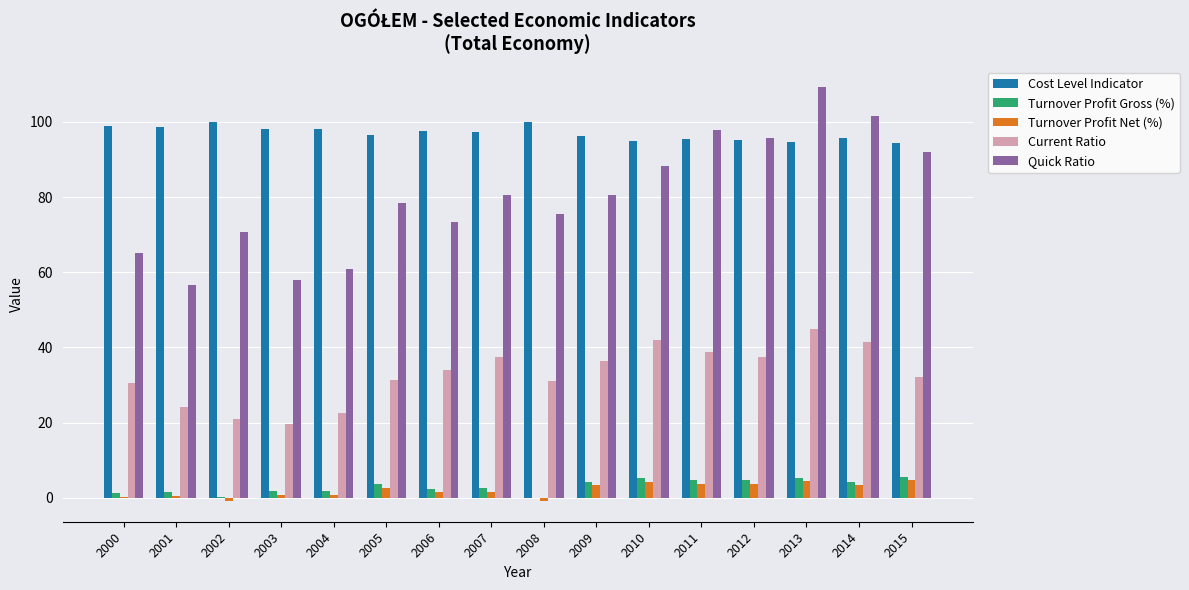

At which category does the chart reach its peak across all series?

2013